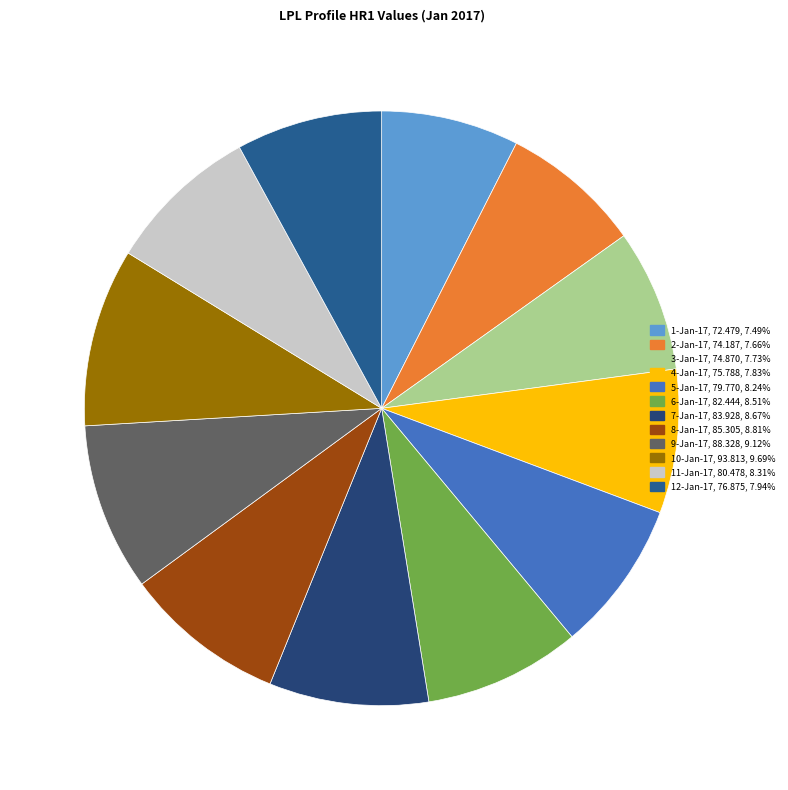

What is the change in value from 7-Jan-17 to 11-Jan-17?

-3.4